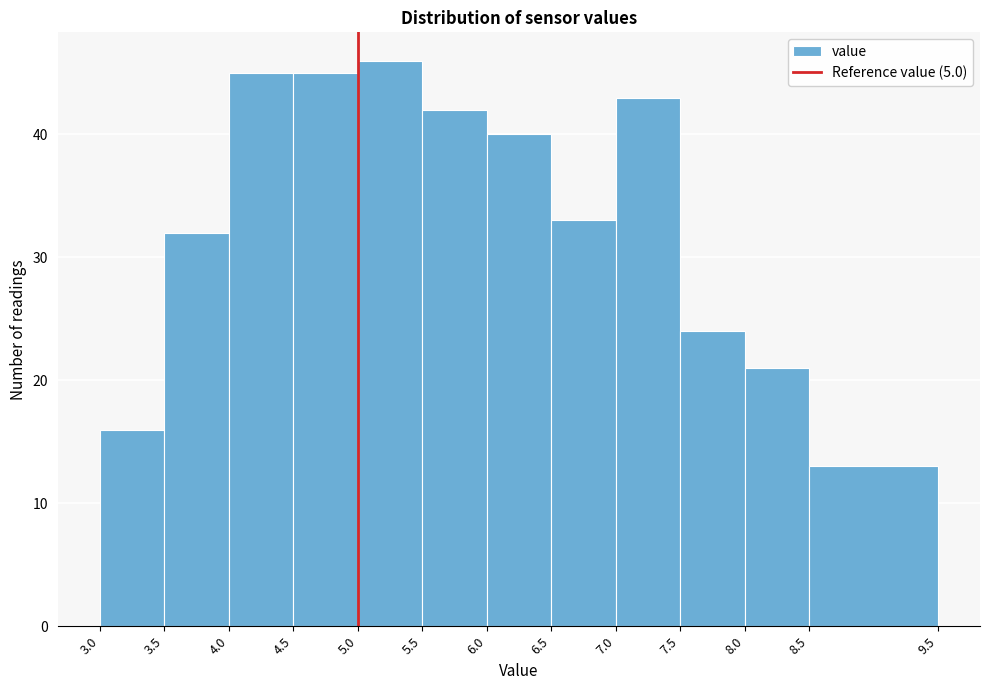

What is the height of the bar covering 6.0 to 6.5 on the x-axis? The values are not printed on the chart, so give them approximately, as read against the axis.

40